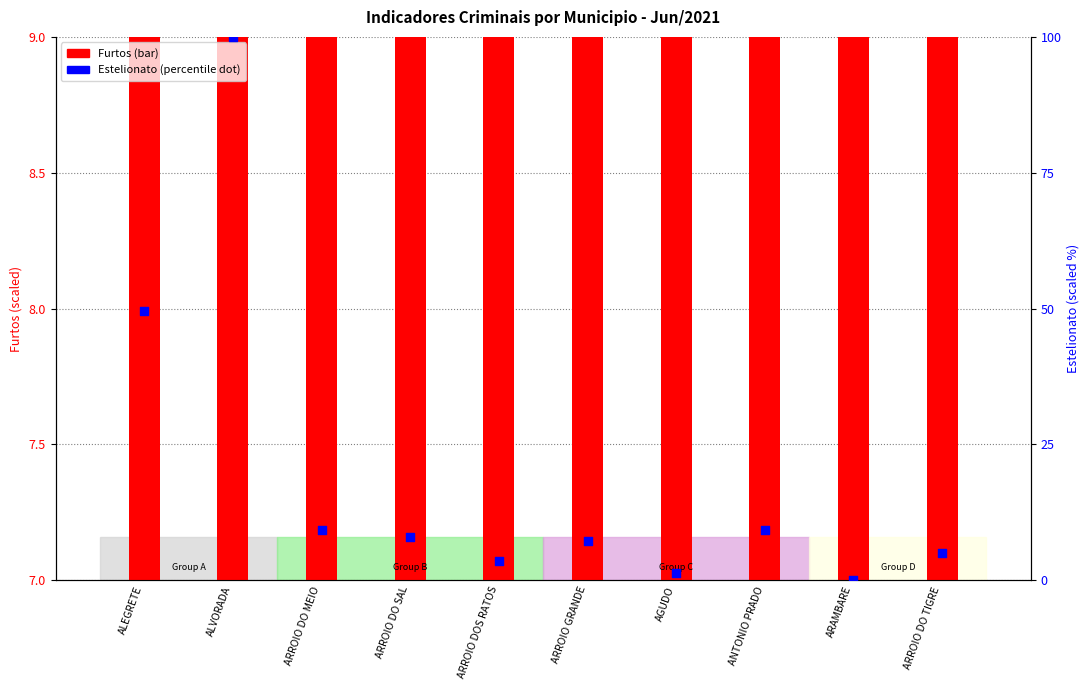

Which series has the largest Y range (max minus min)?

Estelionato (dot)